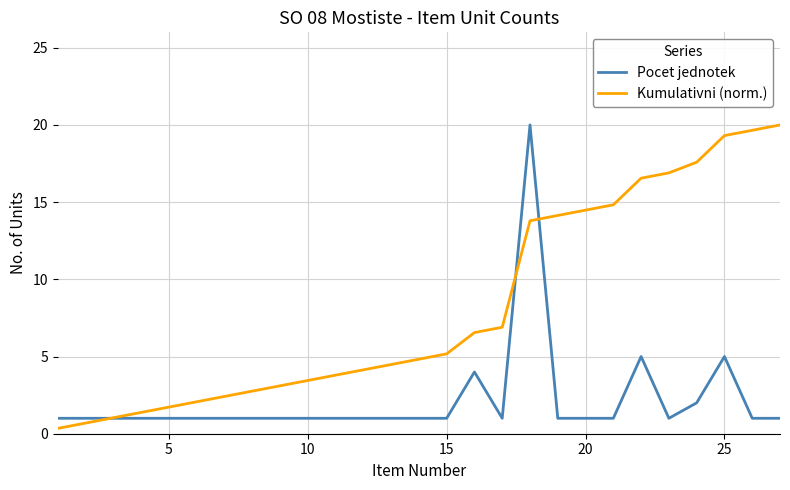

List the series in order of their overall mean, highest first.

Kumulativni (norm.), Pocet jednotek